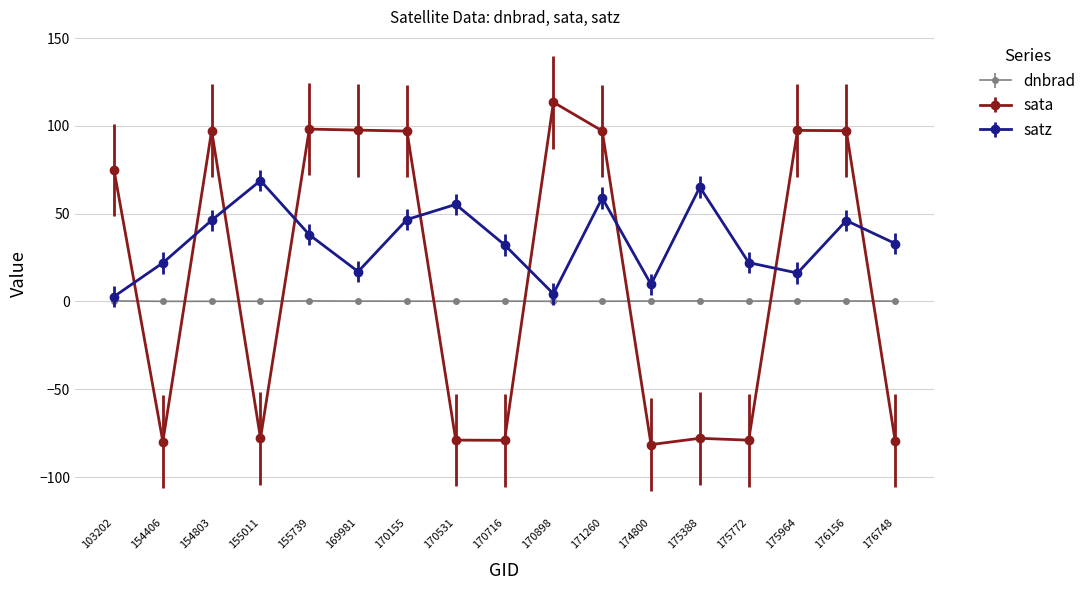

At how many categories does at least one series exceed 111?

1